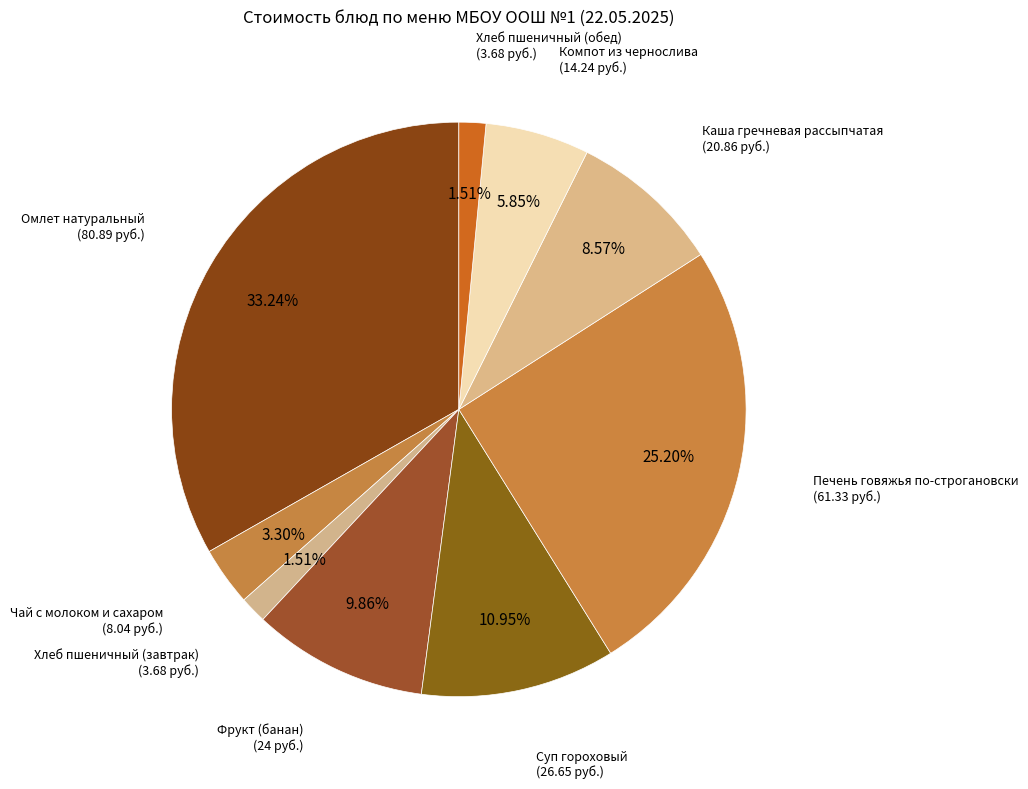

How many segments does this pie chart have?

9